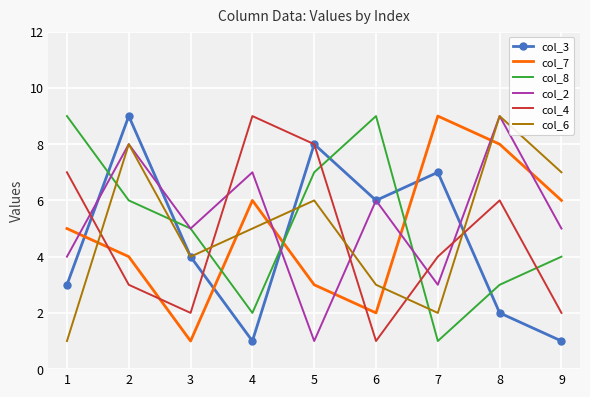

Is the value of col_7 at 4 greater than the value of col_2 at 3?

Yes